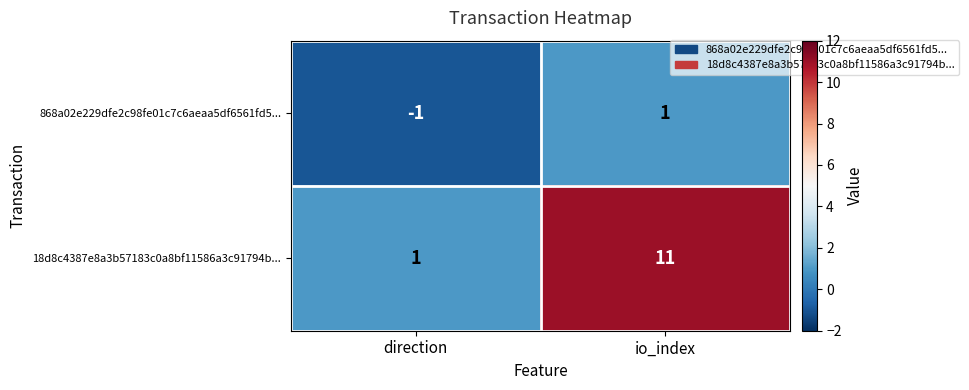

What is the greatest value displayed?

11